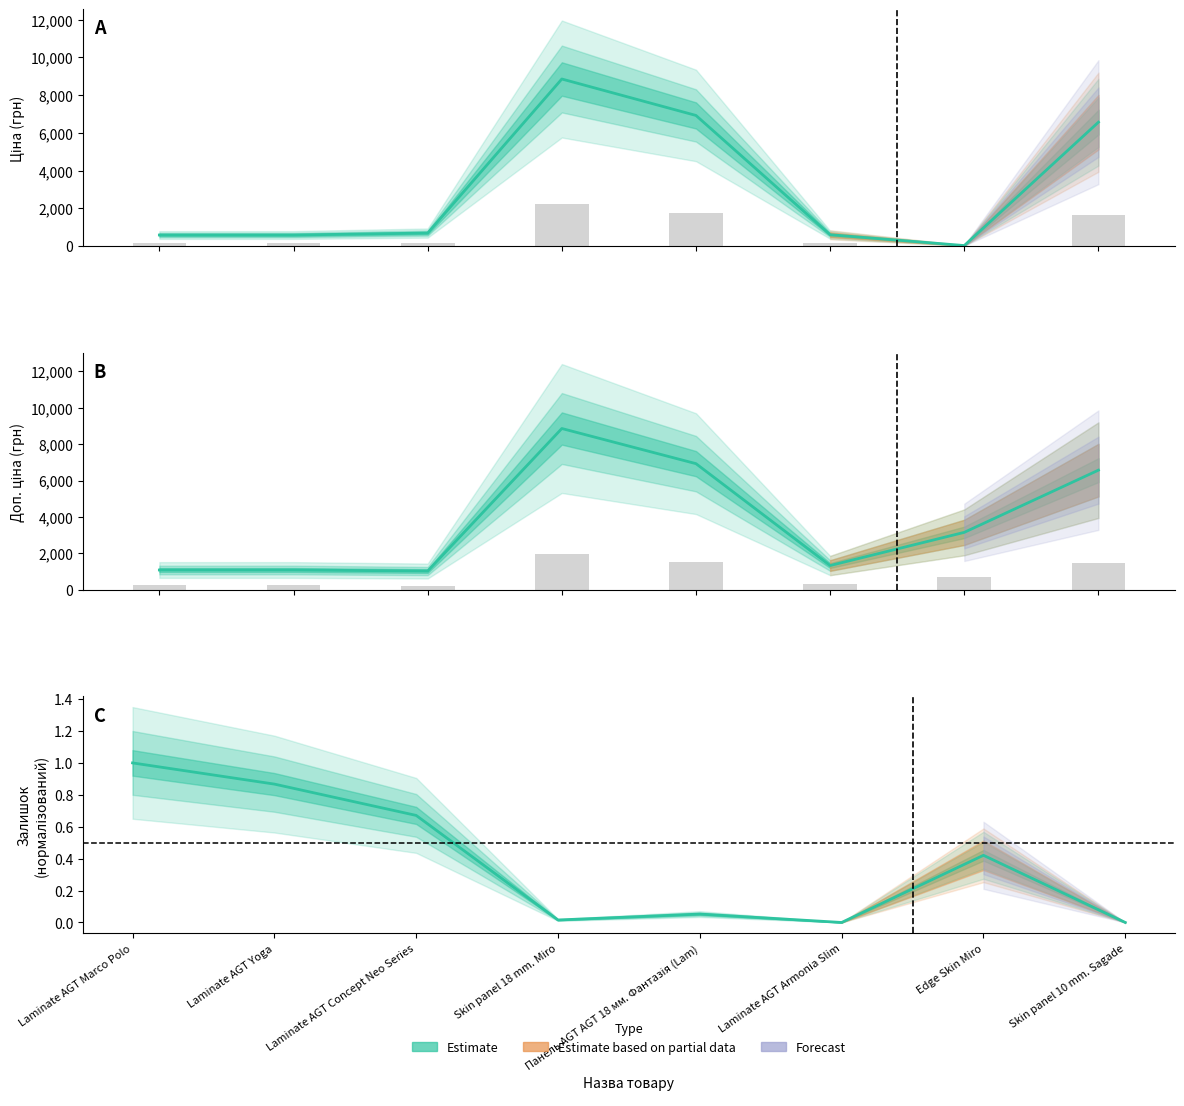

How many data points in Ціна are above 693?

4